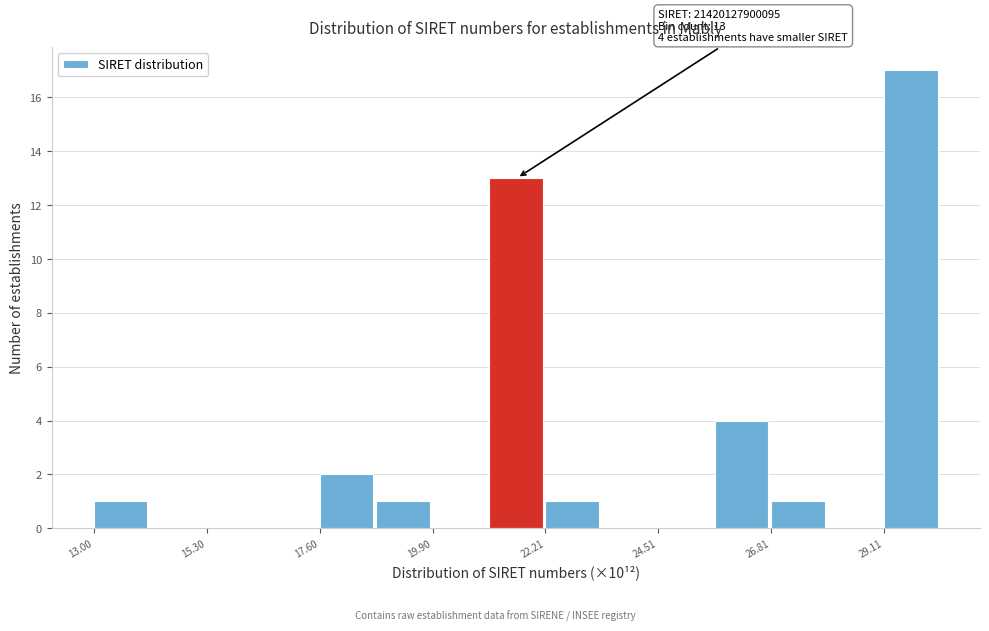

Read against the x-axis, roughly where is the centre of the tallest bar?

29.5